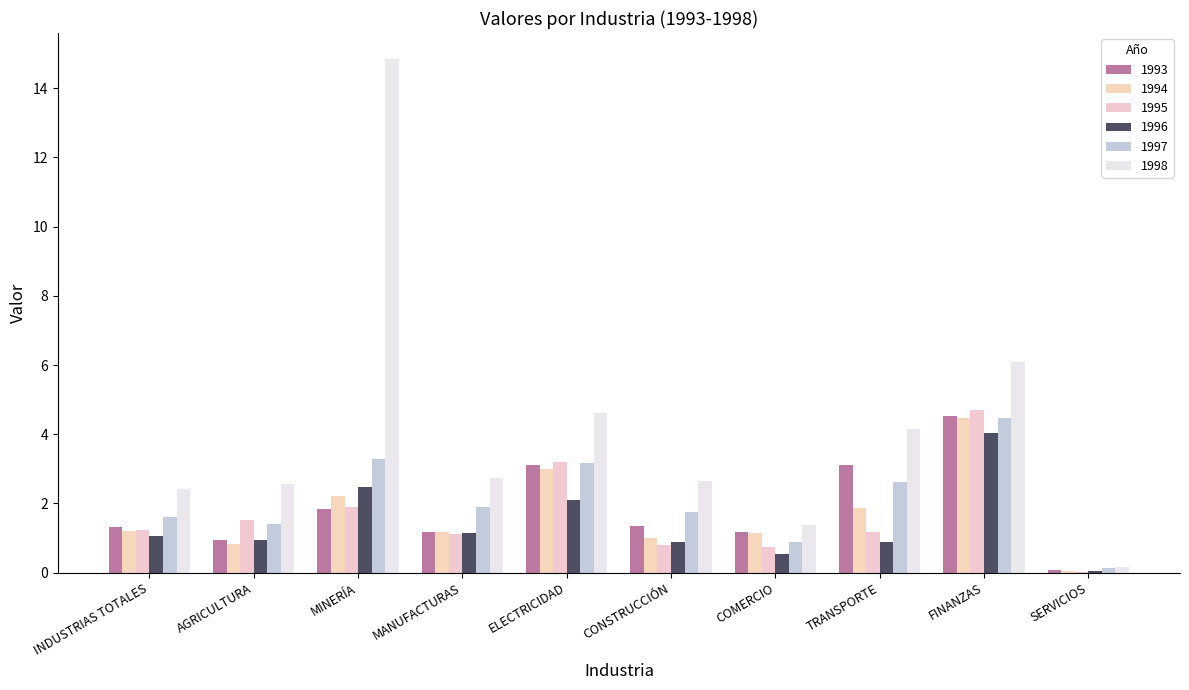

Are the bars horizontal?

No